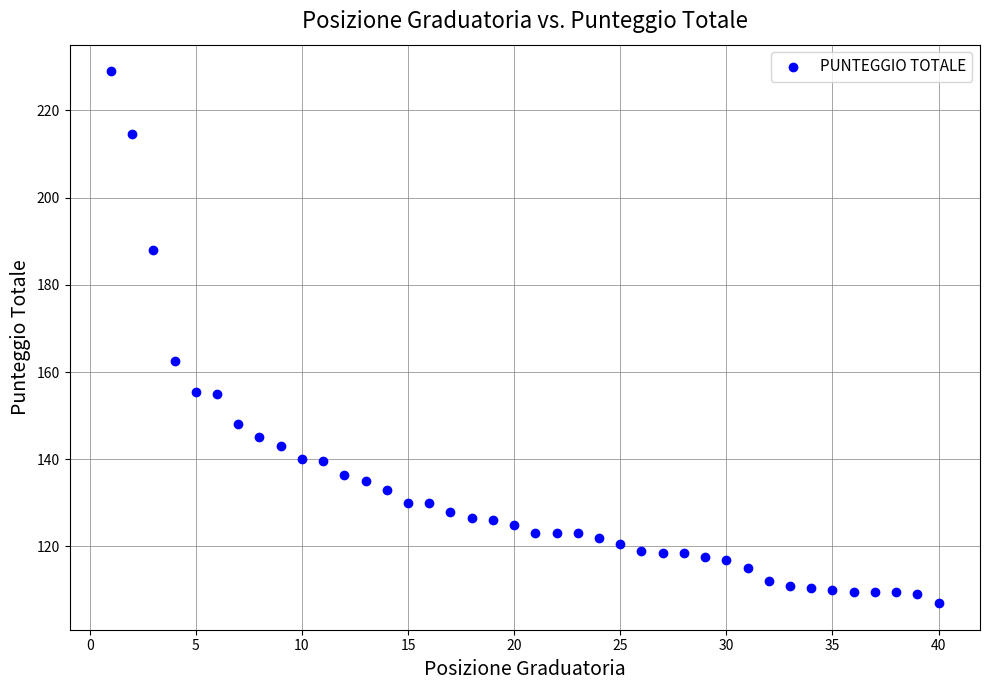

What Y value in the scatter plot is closest to 168?

162.5